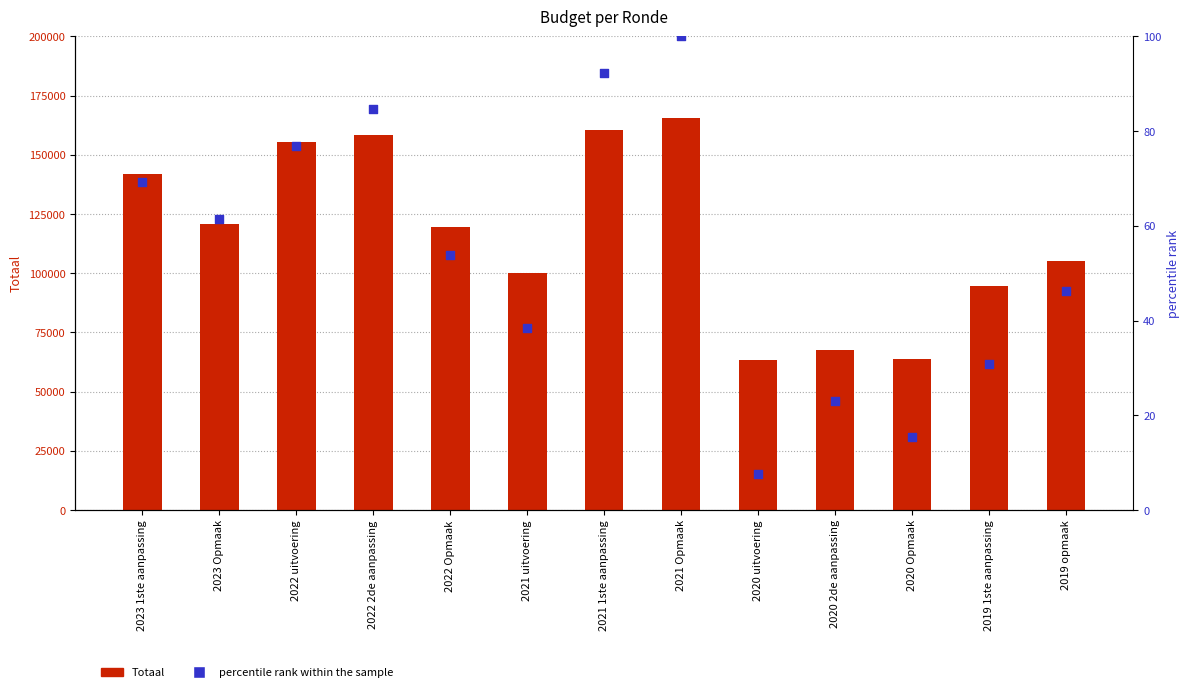

Which series has the widest spread of Y values?

Totaal